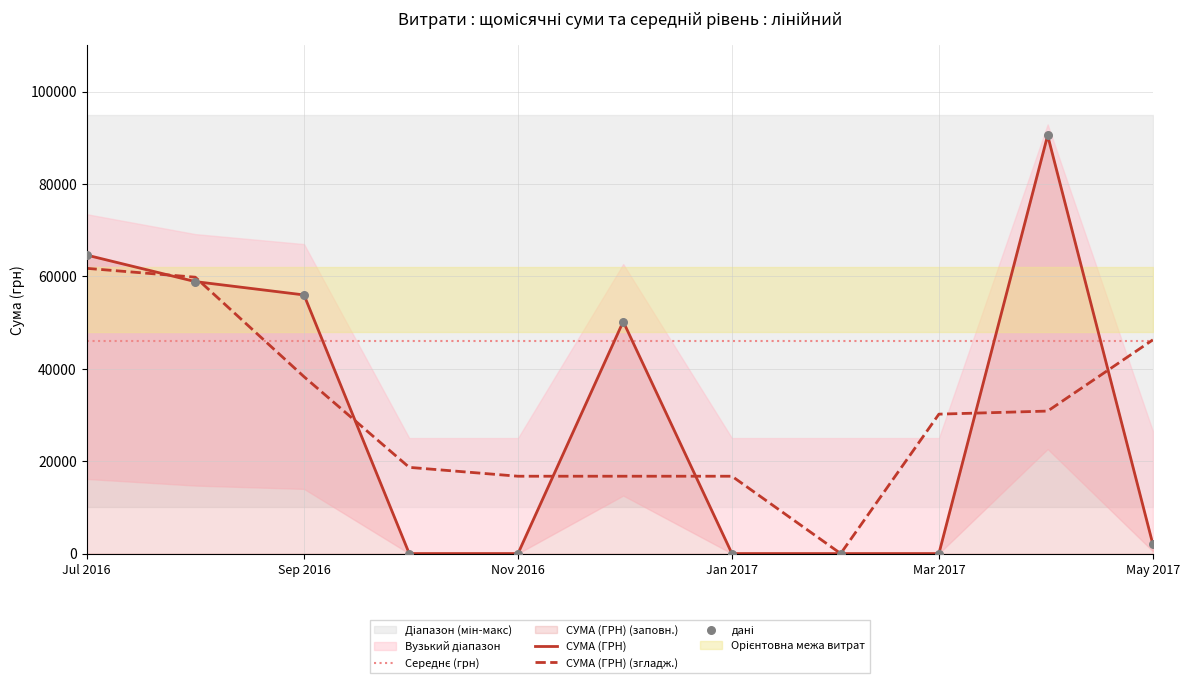

At how many categories does at least one series exceed 60322?

2